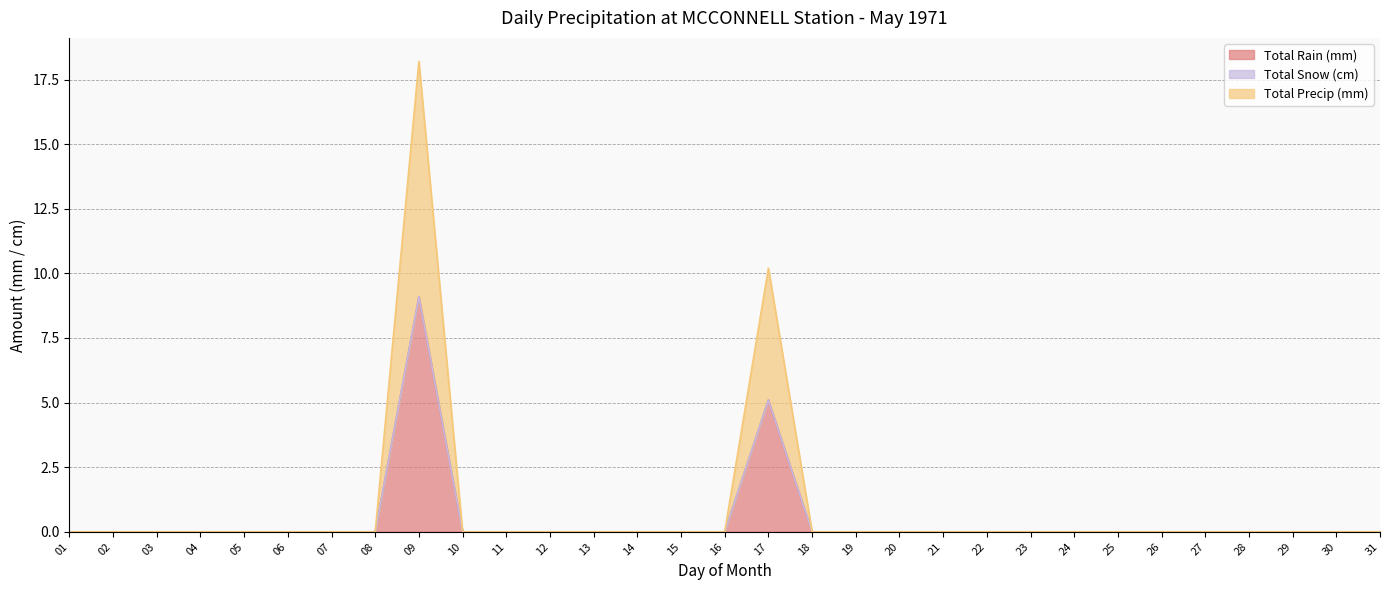

True or false: Total Precip (mm) and Total Rain (mm) cross at least once.

False